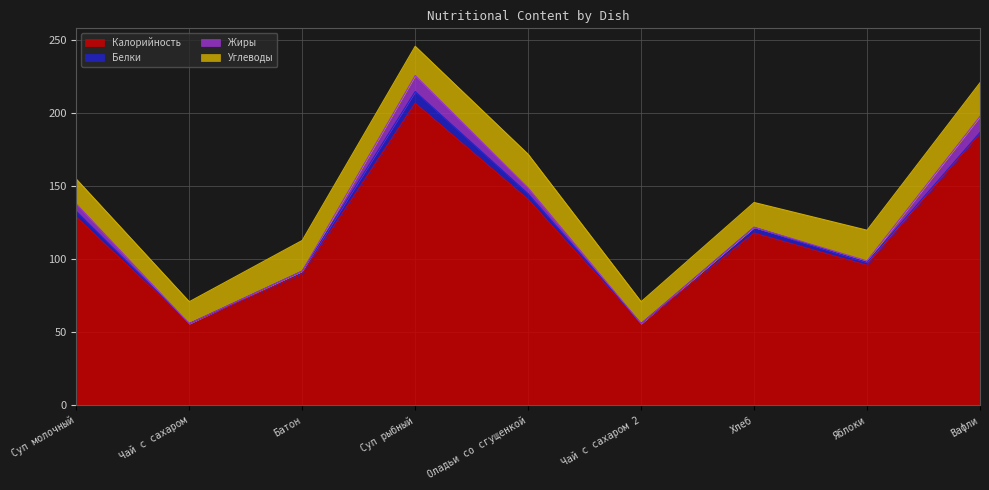

True or false: Жиры and Белки cross at least once.

True